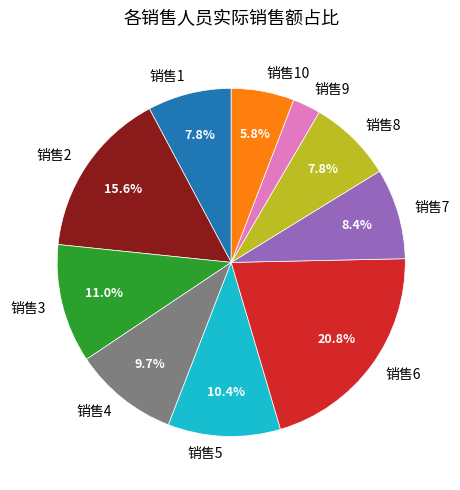

What portion of the pie excludes 销售5?

89.6%